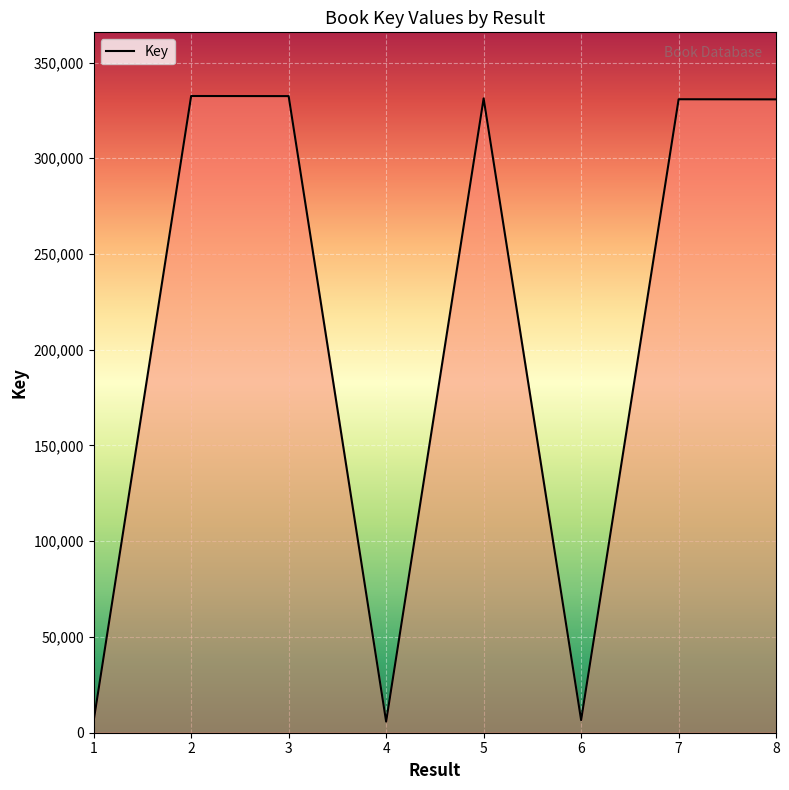

What is the maximum value shown in the chart?

332508